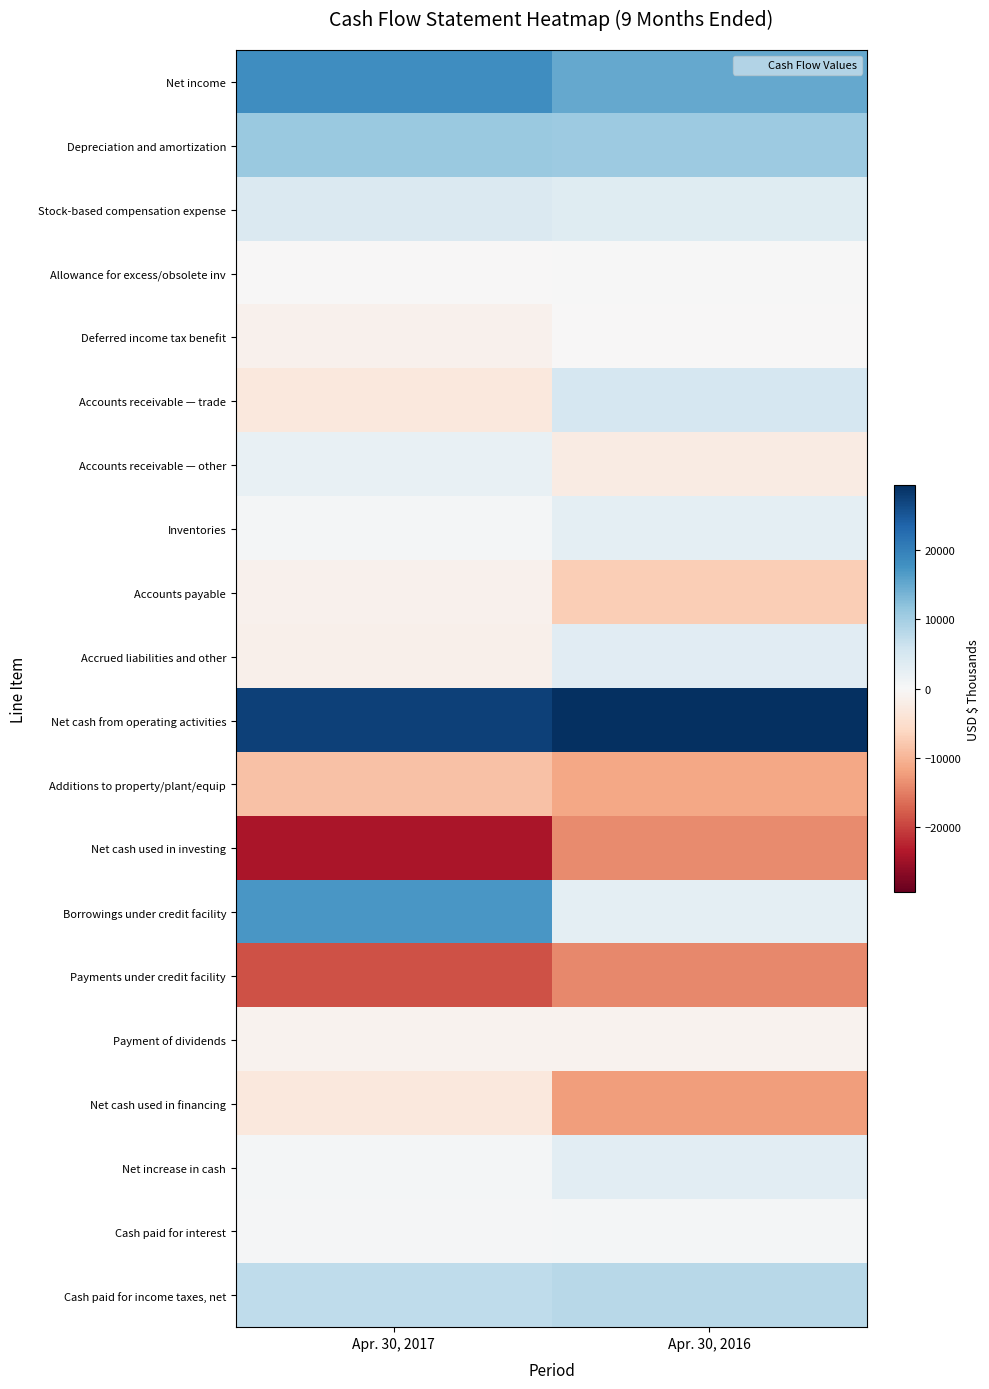

What is the total value across all series at Apr. 30, 2017?

26505